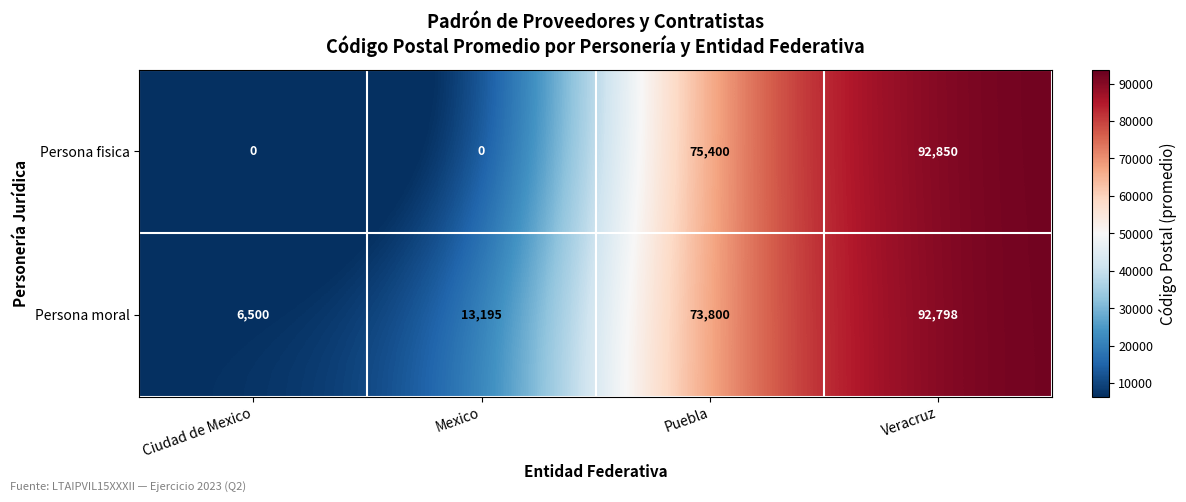

Which series changed the most between Ciudad de Mexico and Mexico?

Persona moral